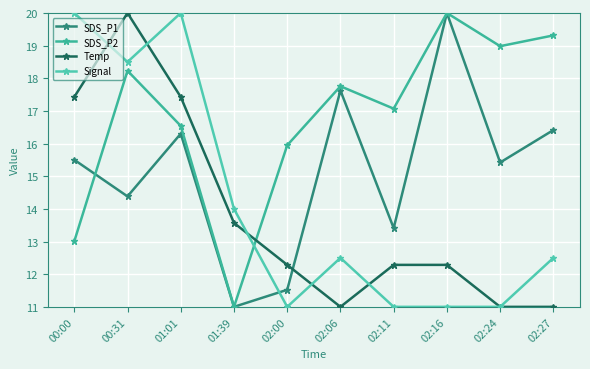

True or false: SDS_P1 has a value of 13.4 at 02:11.

True